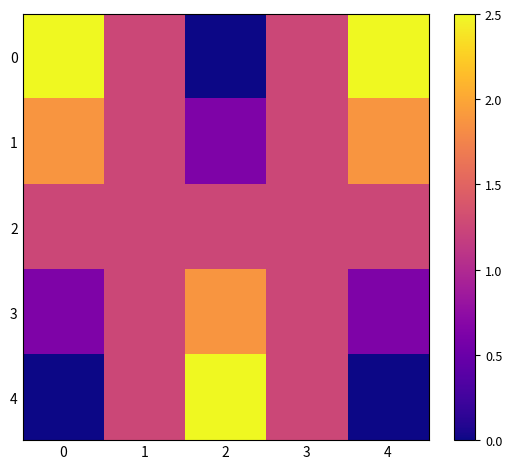

Count the number of data series in this chart.

5